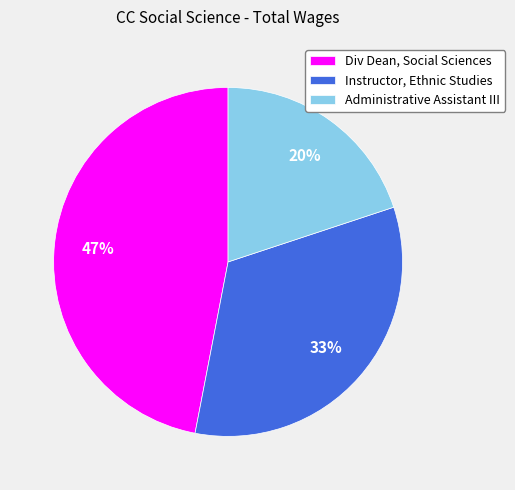

Approximately how many times larger is the value at Div Dean, Social Sciences compared to Administrative Assistant III?

2.4